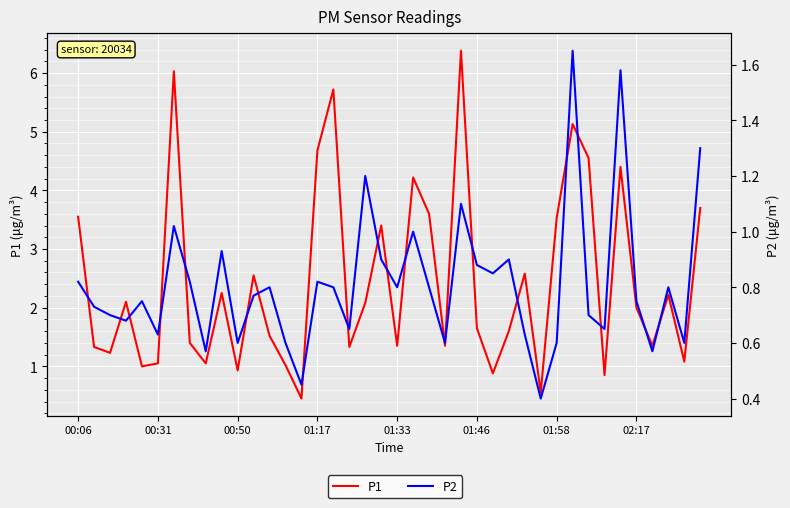

At how many categories does at least one series exceed 2?

19